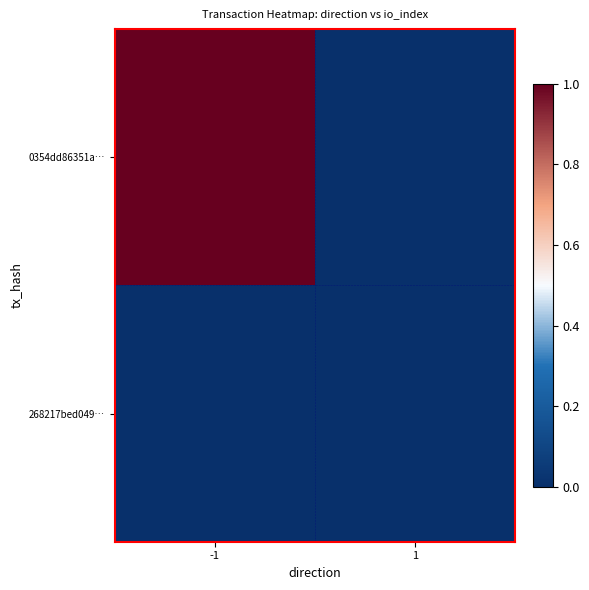

At which category is the sum across all series the highest?

-1